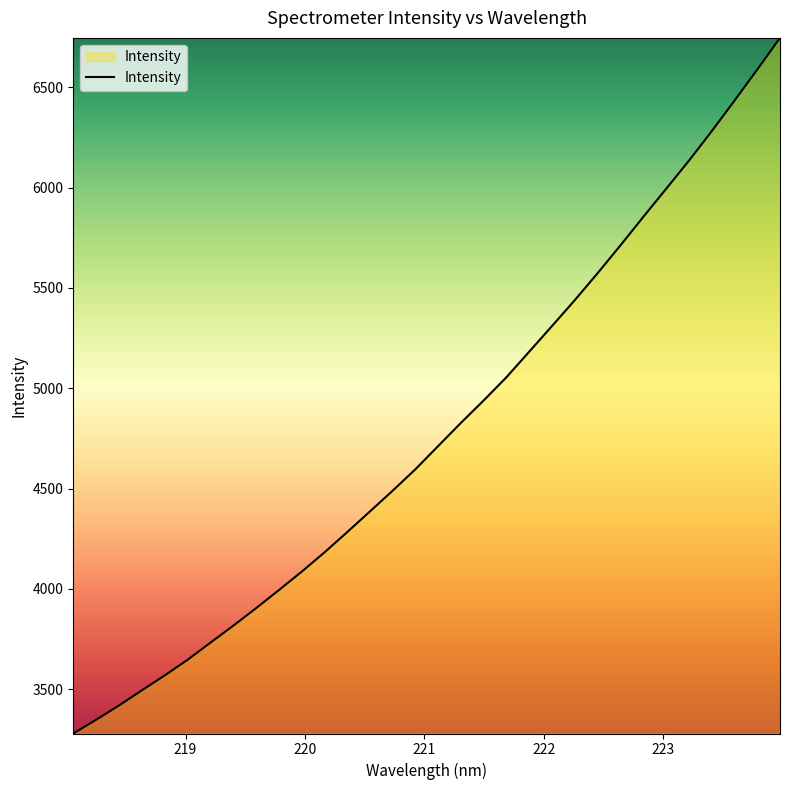

What is the greatest value displayed?

6746.8